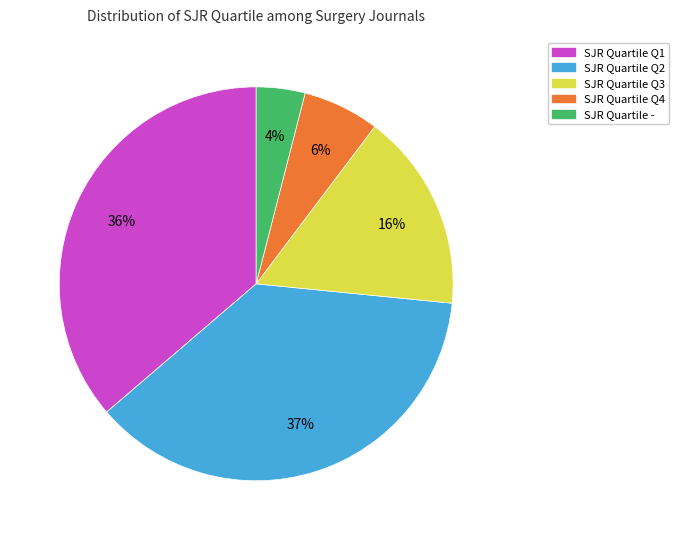

Does any single category account for the majority?

No